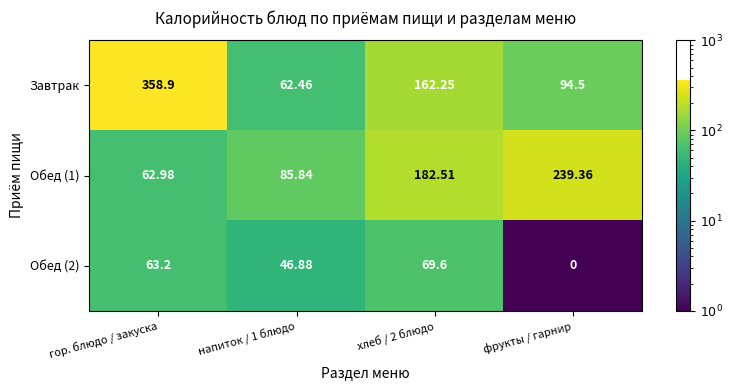

At which label does Обед (2) first exceed 63?

гор. блюдо / закуска